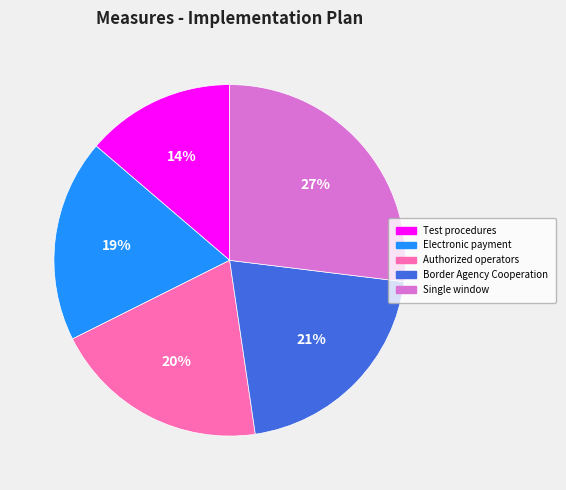

The Test procedures slice represents 20% of the pie. True or false?

False